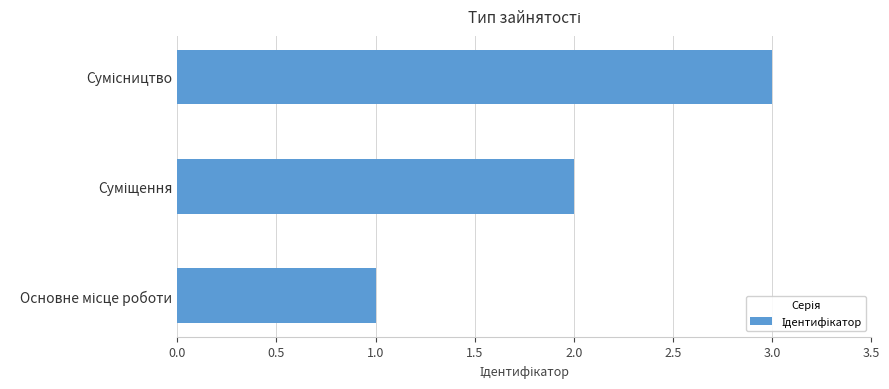

Count the values in the range 1 to 3.

3